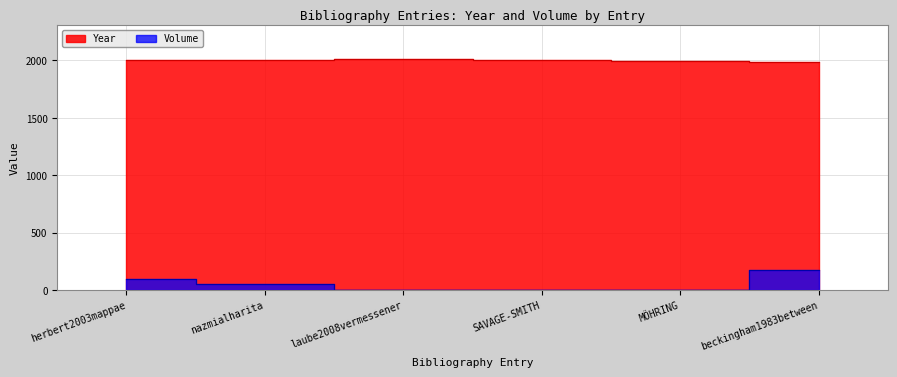

What is the sum of all Year values?

11999